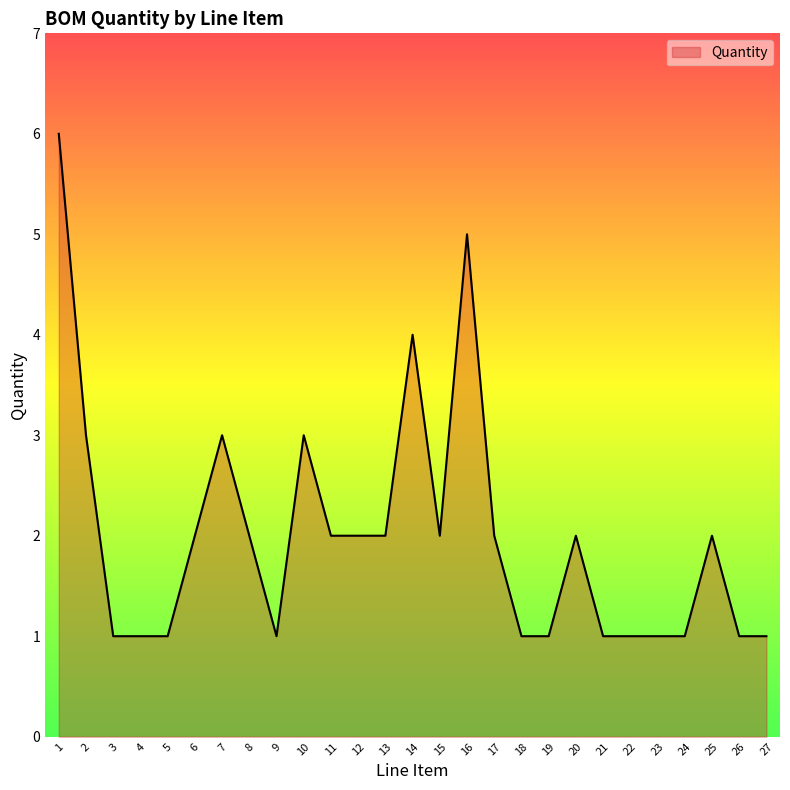

What is the change in value from 1 to 3?

-5